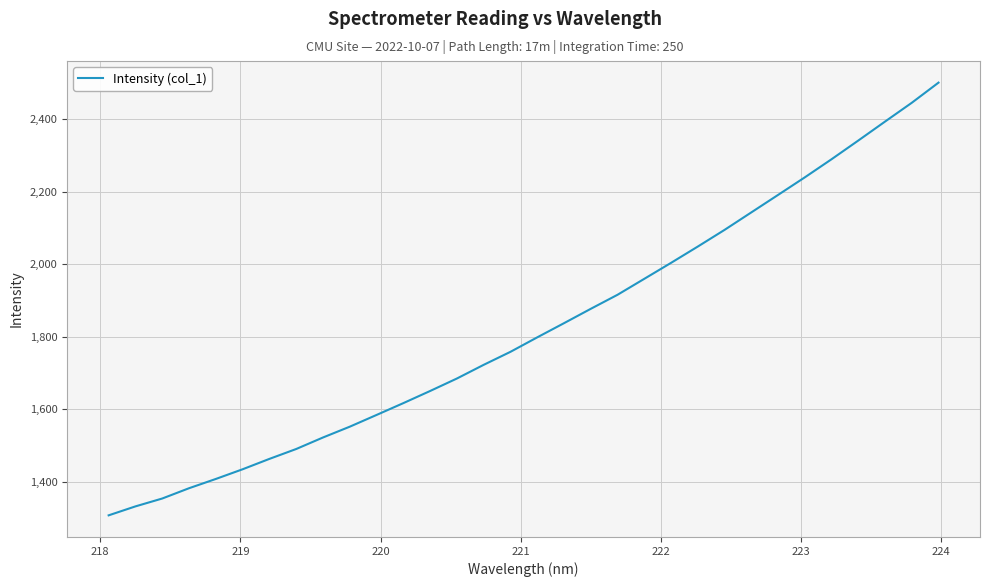

What is the greatest value displayed?

2501.5